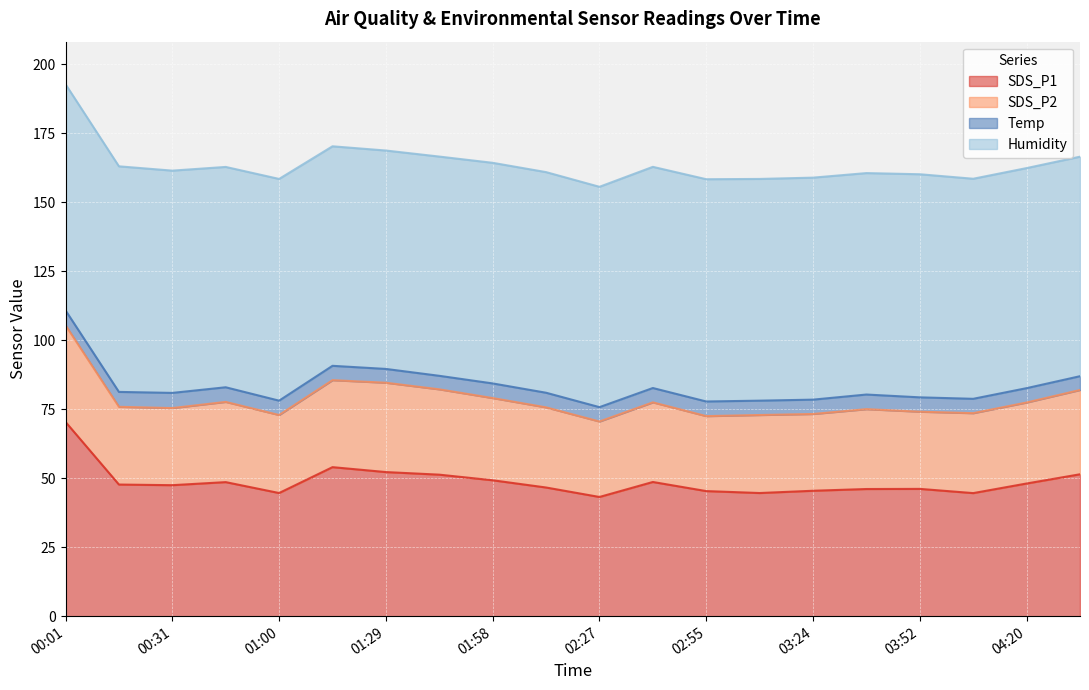

Reading left to right, list all the values displayed in this chart.

SDS_P1: 70.4	47.7	47.5	48.6	44.6	54.0	52.2	51.3	49.2	46.6	43.2	48.6	45.3	44.6	45.5	46.1	46.1	44.6	48.1	51.4
SDS_P2: 35.0	28.1	27.9	29.1	28.2	31.5	32.4	30.9	29.8	29.0	27.3	28.8	27.1	28.2	27.8	28.9	27.9	28.9	29.3	30.5
Temp: 5.4	5.4	5.5	5.3	5.2	5.2	5.0	4.9	5.3	5.3	5.2	5.2	5.3	5.2	5.2	5.3	5.2	5.2	5.2	5.0
Humidity: 81.9	81.7	80.5	79.8	80.3	79.5	79.1	79.4	79.9	79.9	79.8	80.1	80.5	80.3	80.4	80.2	80.8	79.7	79.7	79.5